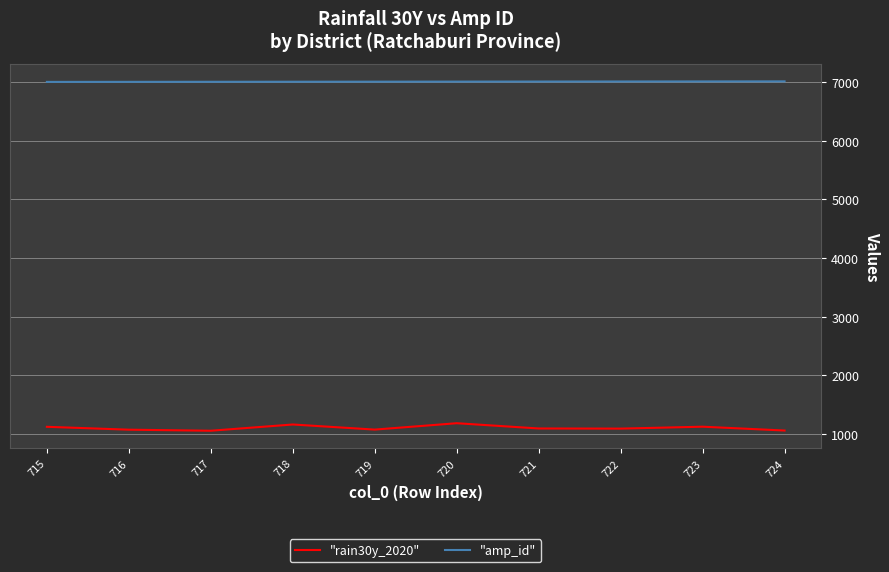

Count the number of categories in the chart.

10